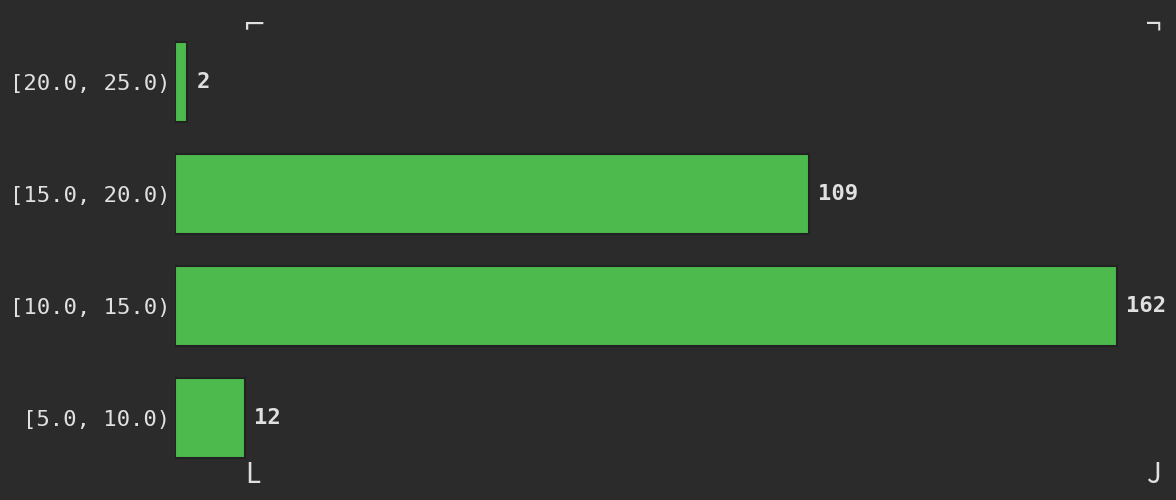

Reading bottom to top, transcribe all the data shown in this chart.

[5.0, 10.0)=12	[10.0, 15.0)=162	[15.0, 20.0)=109	[20.0, 25.0)=2